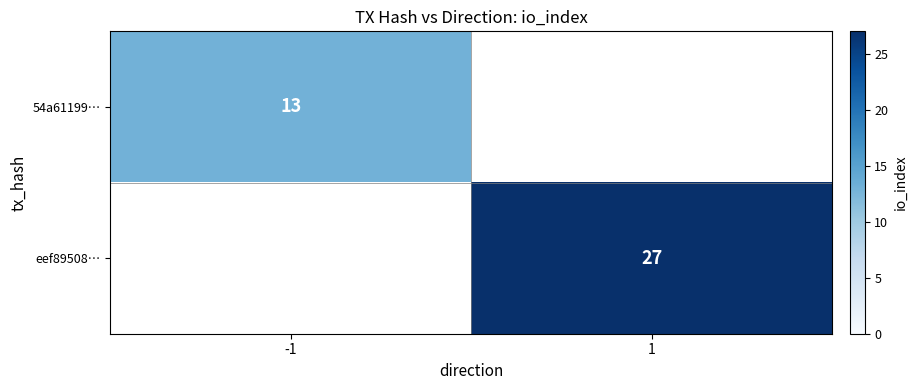

The 54a61199… series shows 13 at -1. True or false?

True